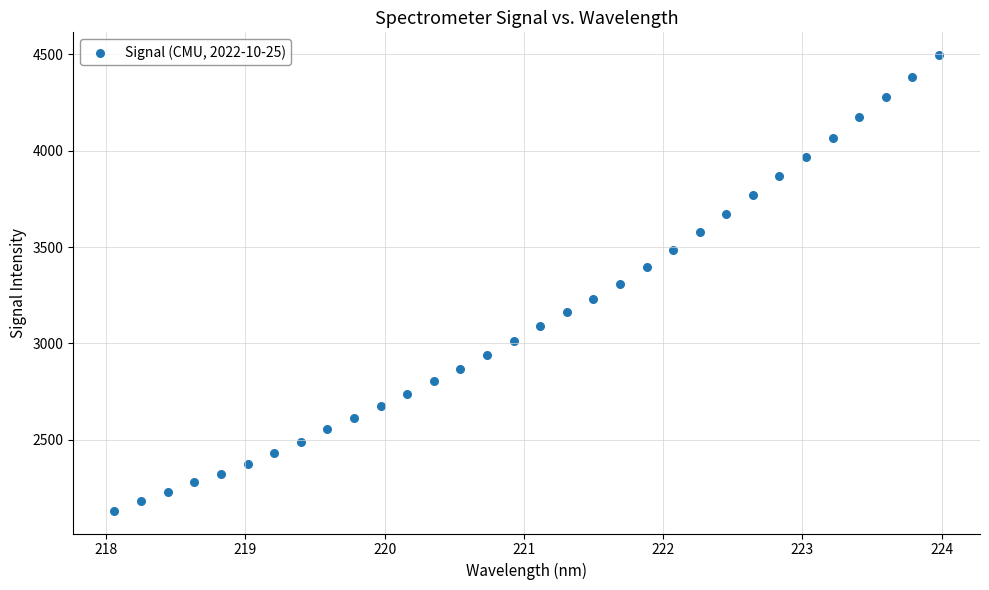

What is the range of X values (max minus min)?

5.9